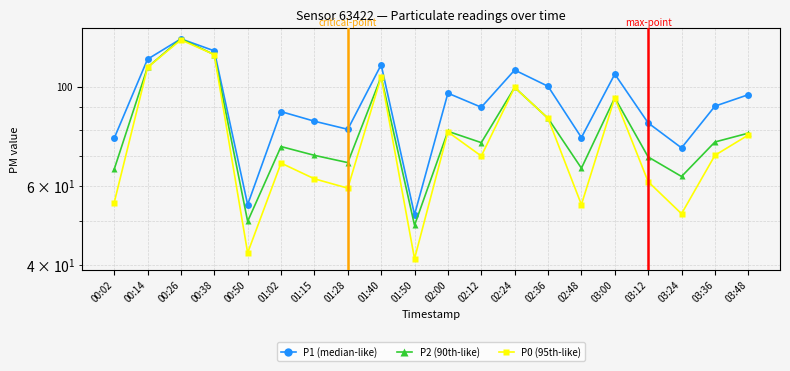

Where is P2 (90th-like) nearest to the value 88?

02:36